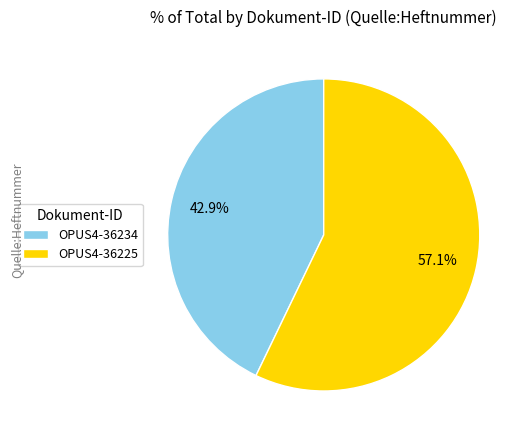

How many slices are in this pie chart?

2